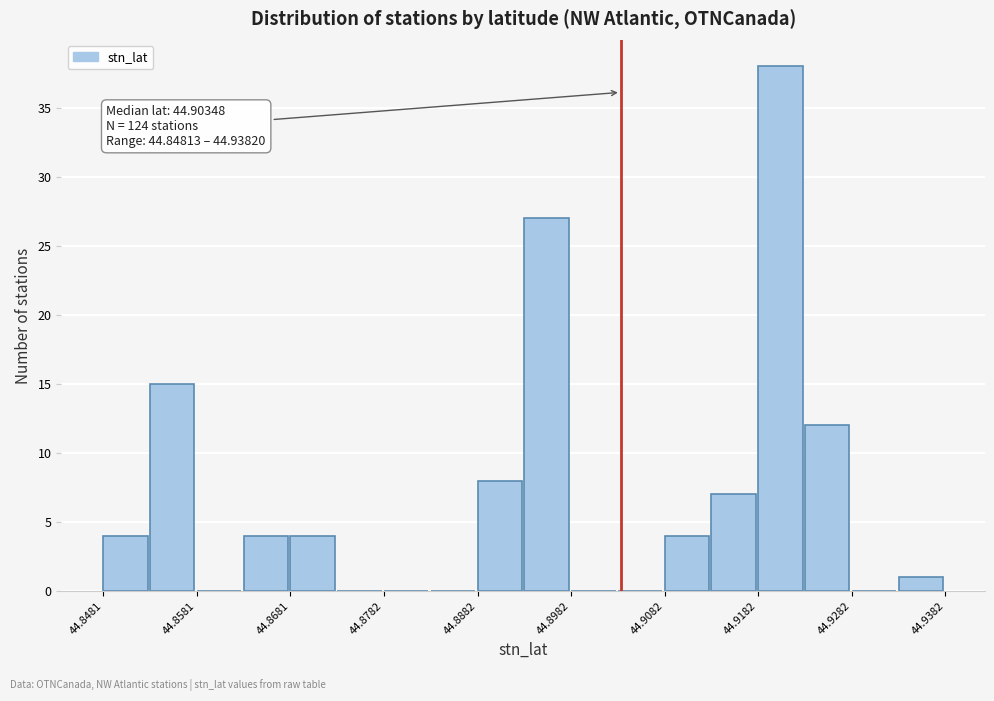

Read against the x-axis, roughly where is the centre of the tallest bar?

44.920